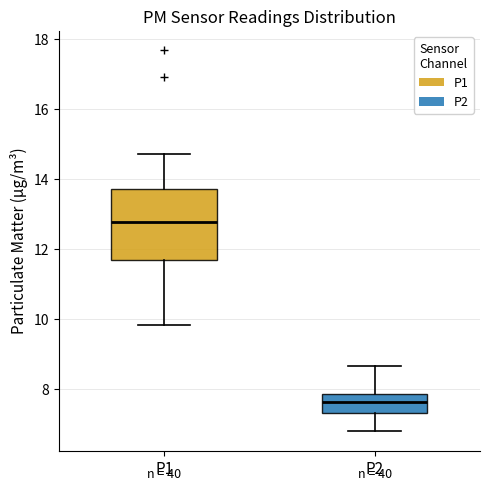

Which box's median line is the highest?

P1